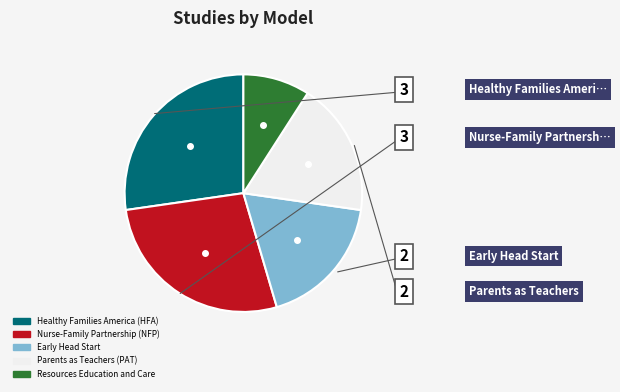

Is there a majority slice in this chart?

No